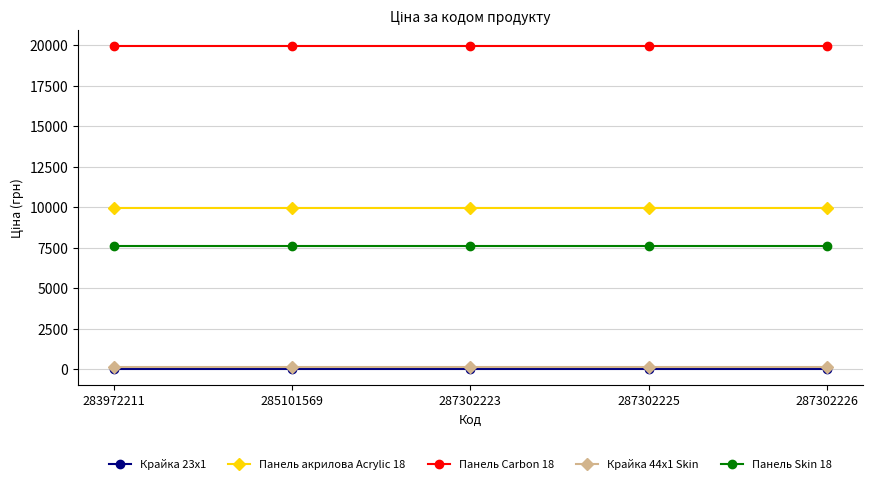

The value of Панель Skin 18 at 287302225 is 5033.6. True or false?

False